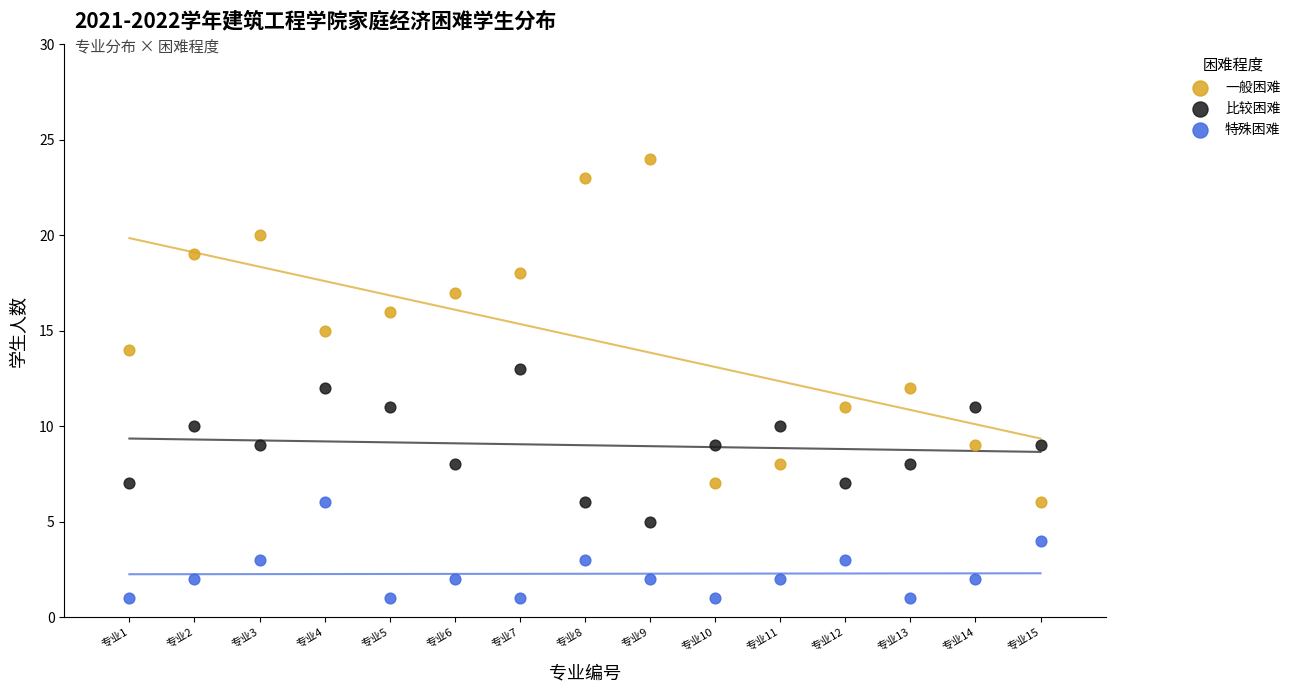

What are all the series names shown in the legend?

一般困难, 比较困难, 特殊困难